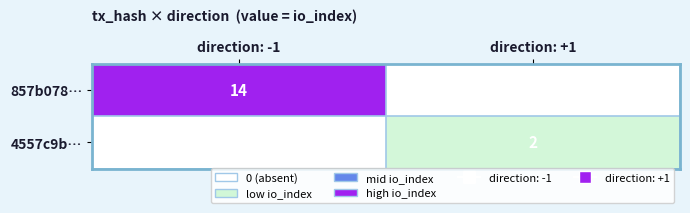

How many categories are shown in the chart?

2